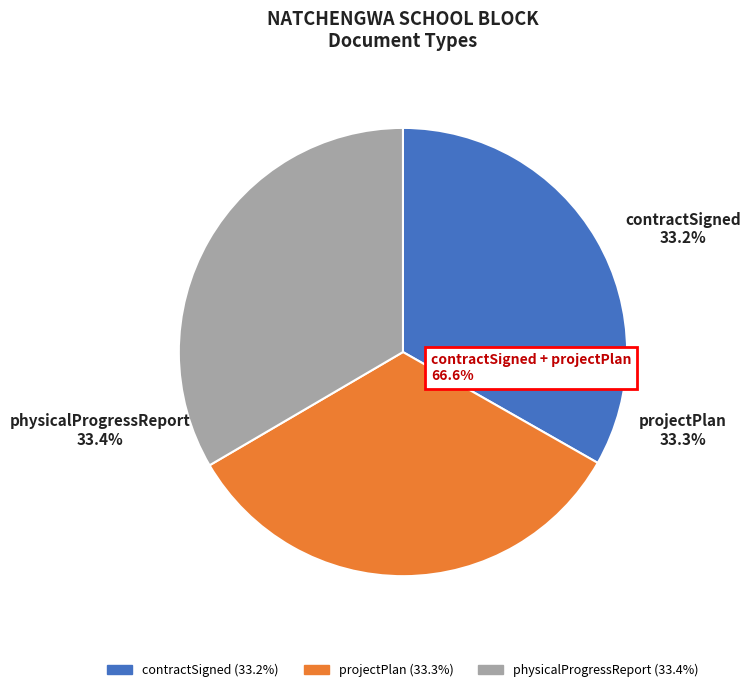

The contractSigned slice represents 20% of the pie. True or false?

False